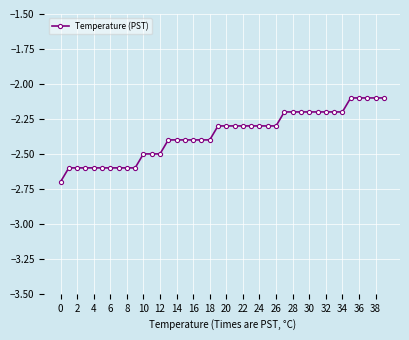

What is the maximum value shown in the chart?

-2.1